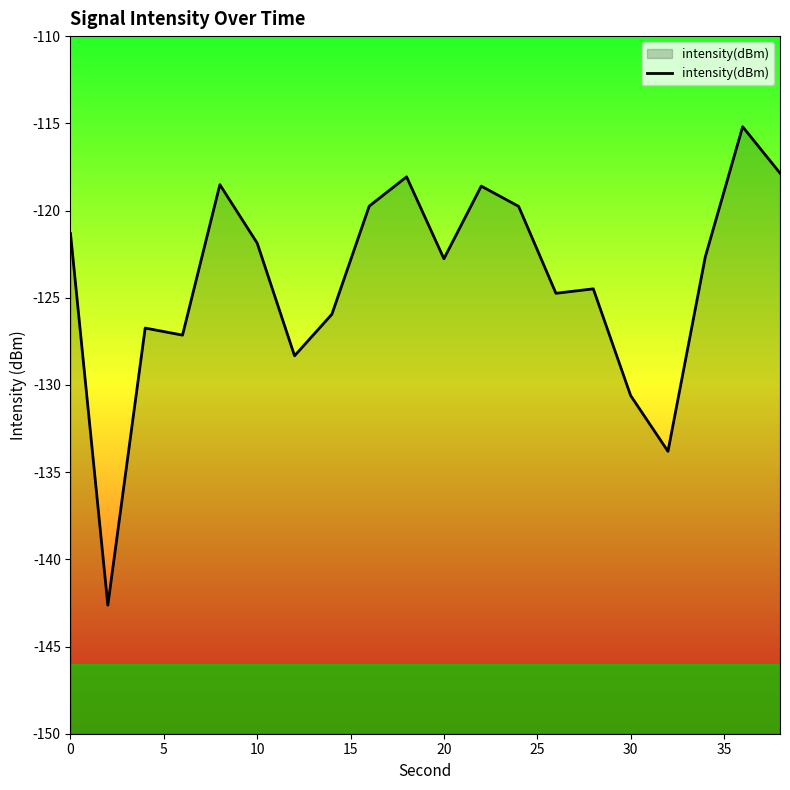

Count the number of values greater than -122.

9